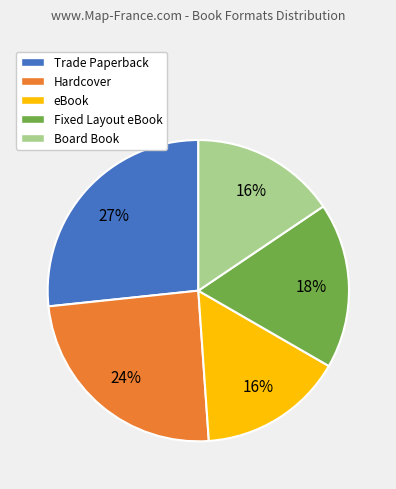

Do Hardcover and Trade Paperback together represent more than half of the pie?

Yes